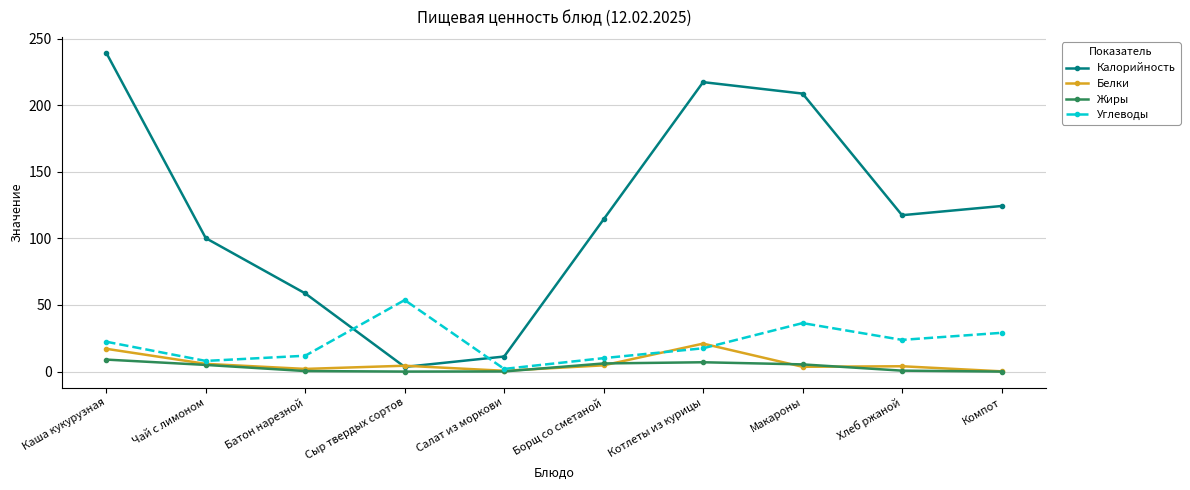

What value does the Белки series have at Каша кукурузная?

17.1